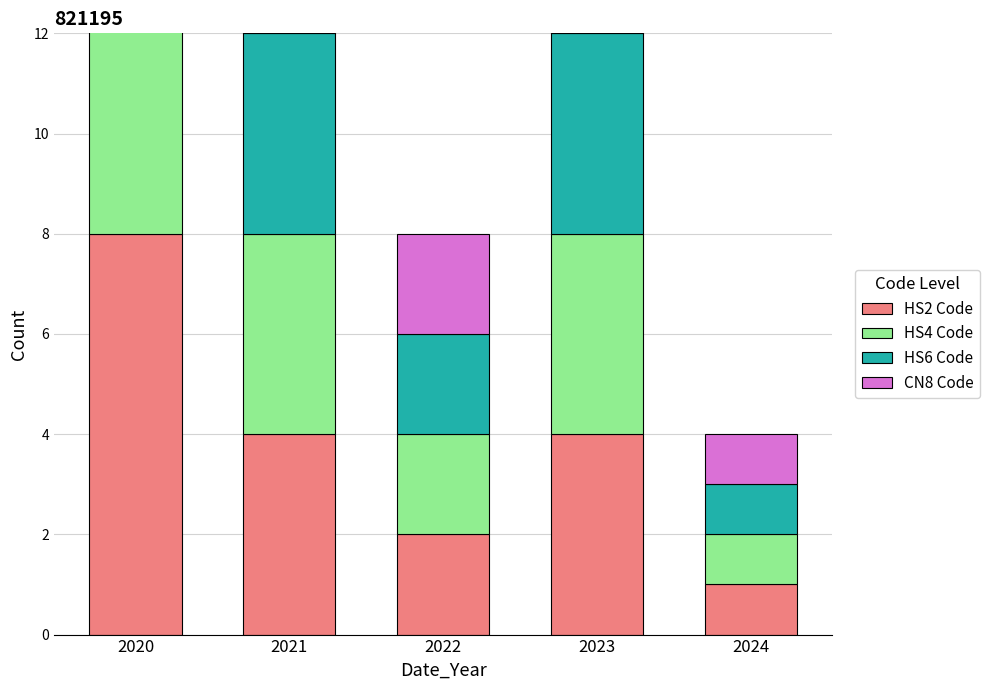

At which category is the sum across all series the highest?

2020